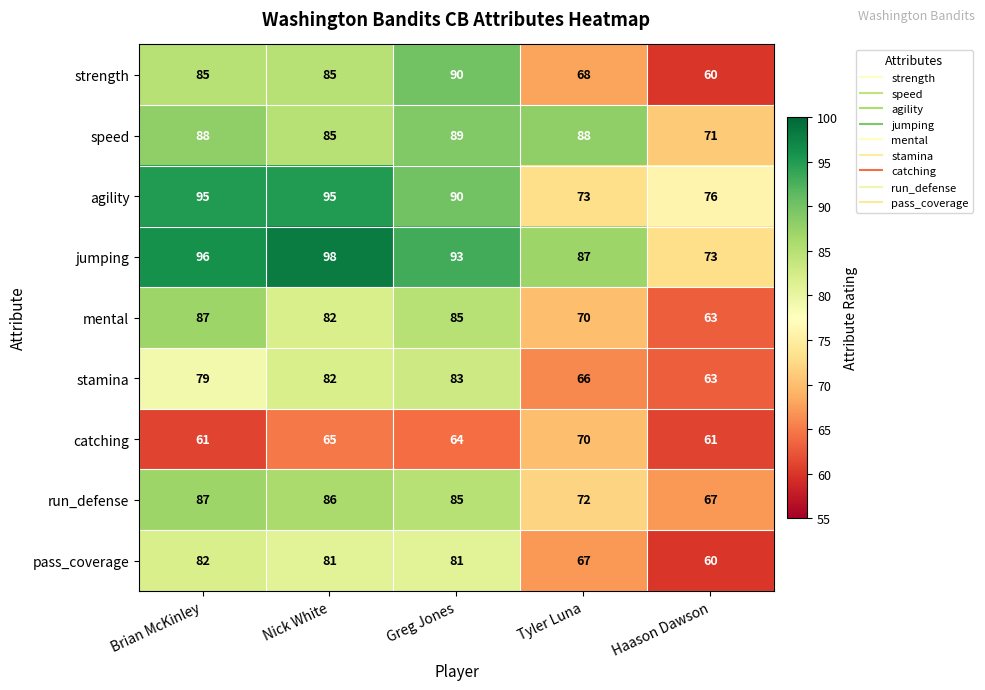

What is the sum of the stamina values at Brian McKinley and Greg Jones?

162